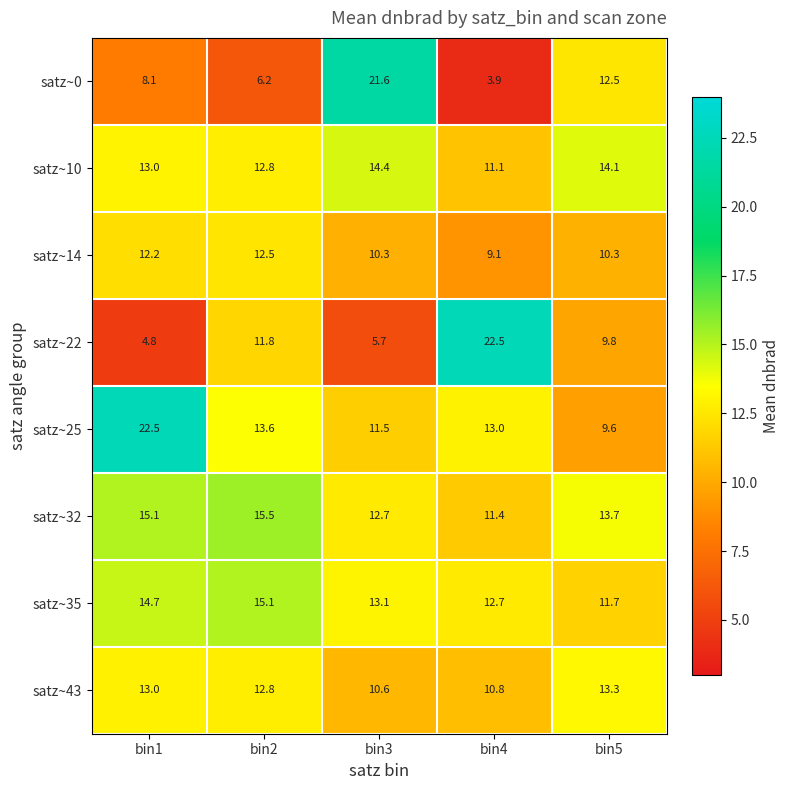

What is the sum of all satz~43 values?

60.5